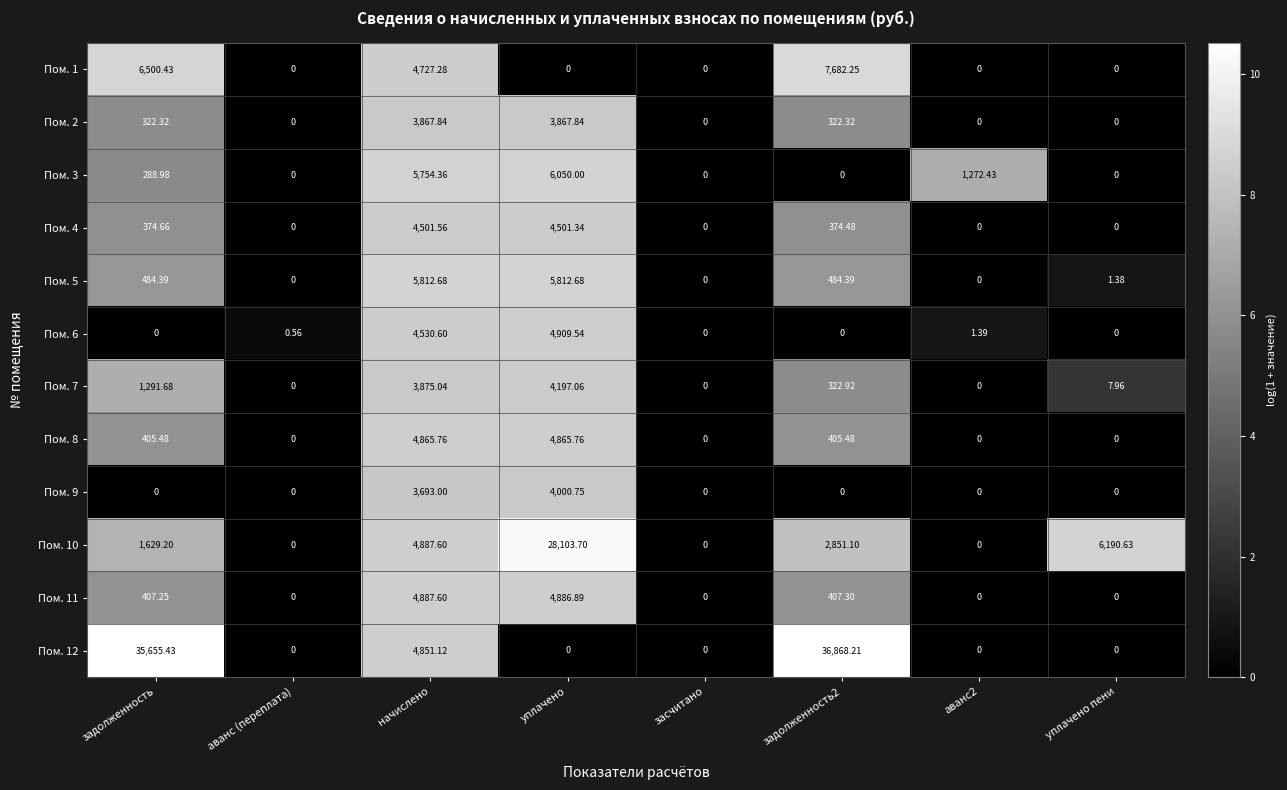

Between задолженность and задолженность2, which series saw the biggest shift?

Пом. 10